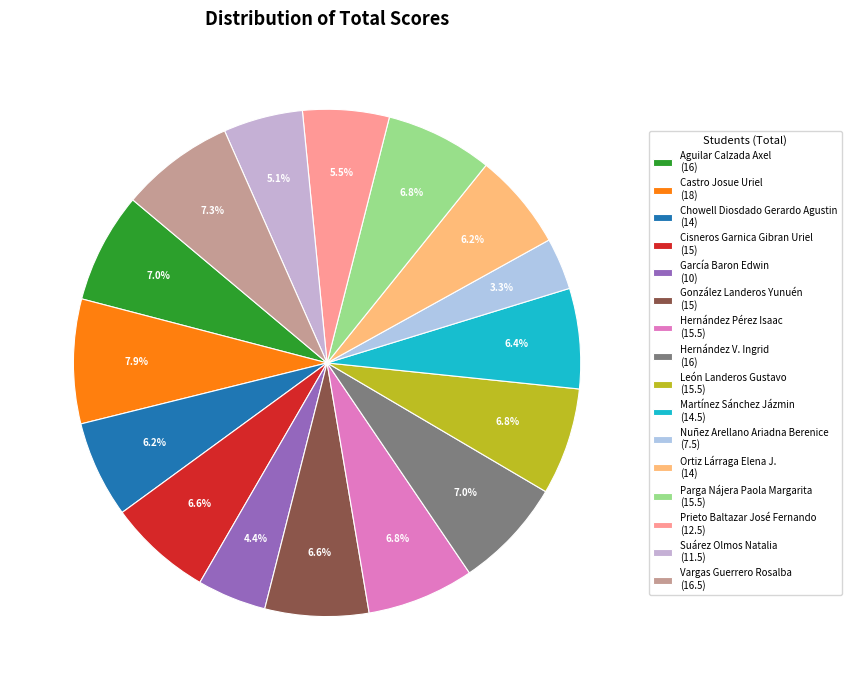

What is the smallest slice in the pie chart?

Nuñez Arellano Ariadna Berenice